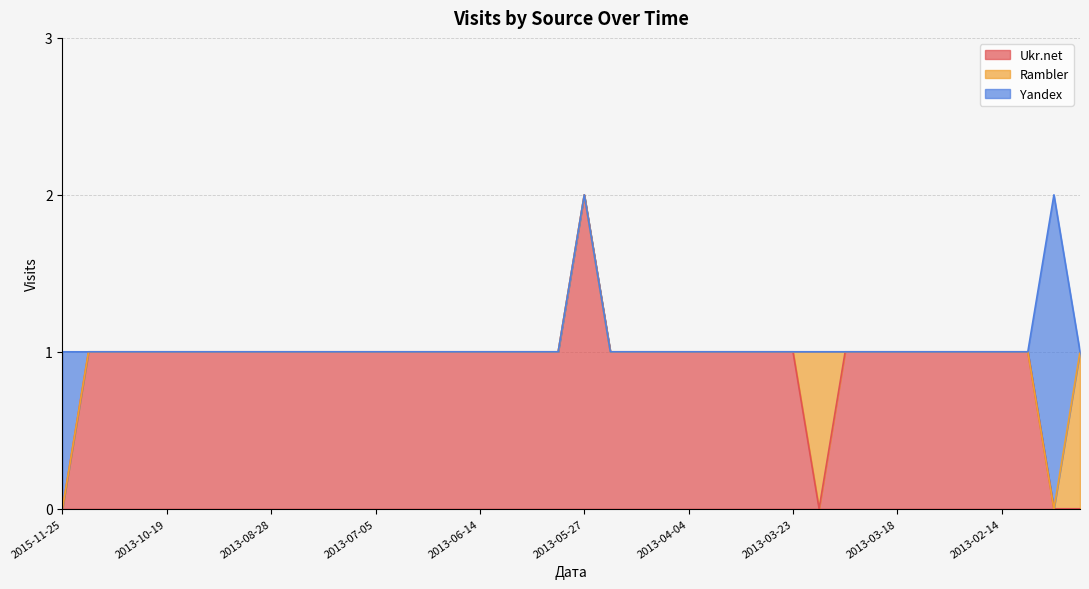

List the series in order of their peak value, highest first.

Ukr.net, Yandex, Rambler